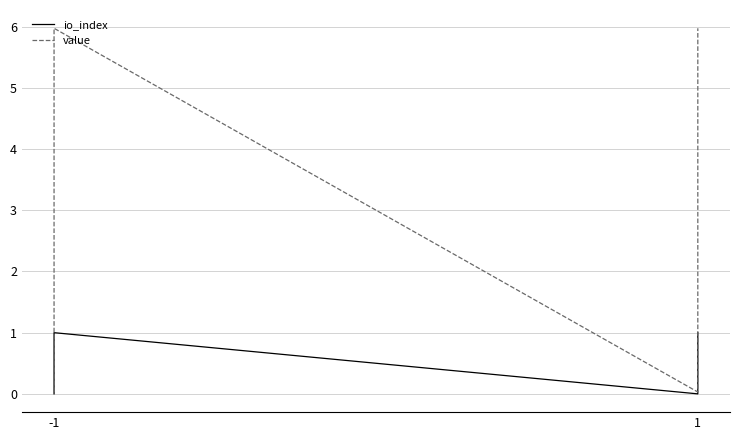

What is the difference between the maximum and minimum values in the value series?

5.9